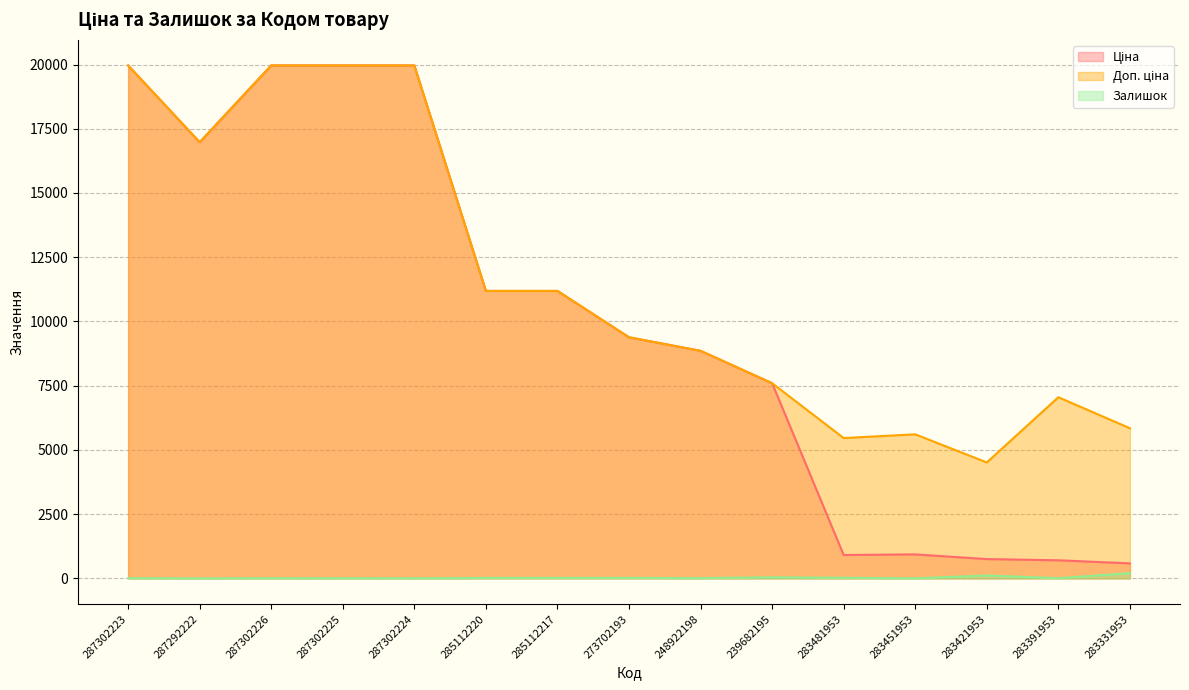

At 283481953, list the series in order from smallest to largest.

Залишок, Ціна, Доп. ціна